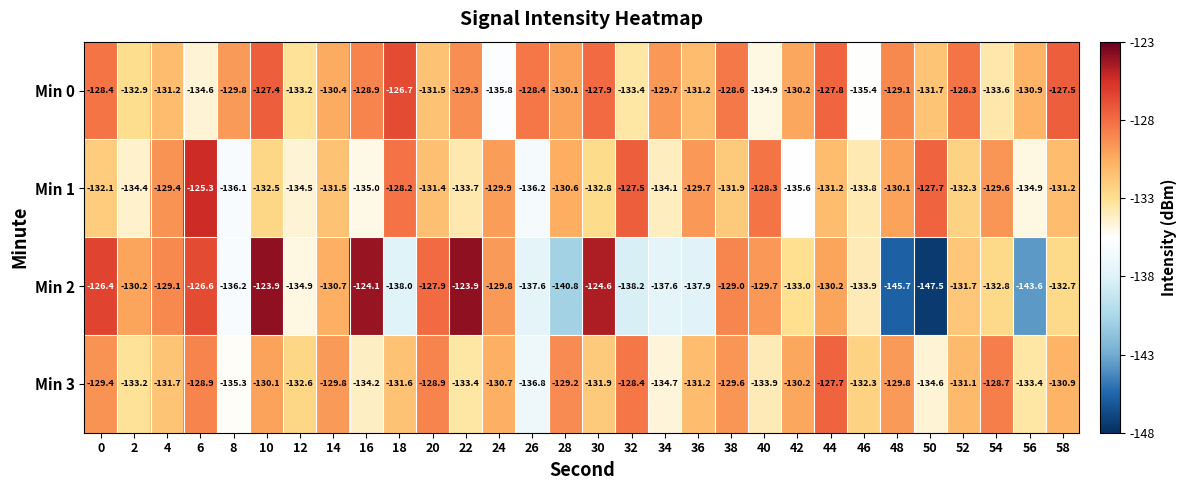

What is the sum of all Min 0 values?

-3918.8